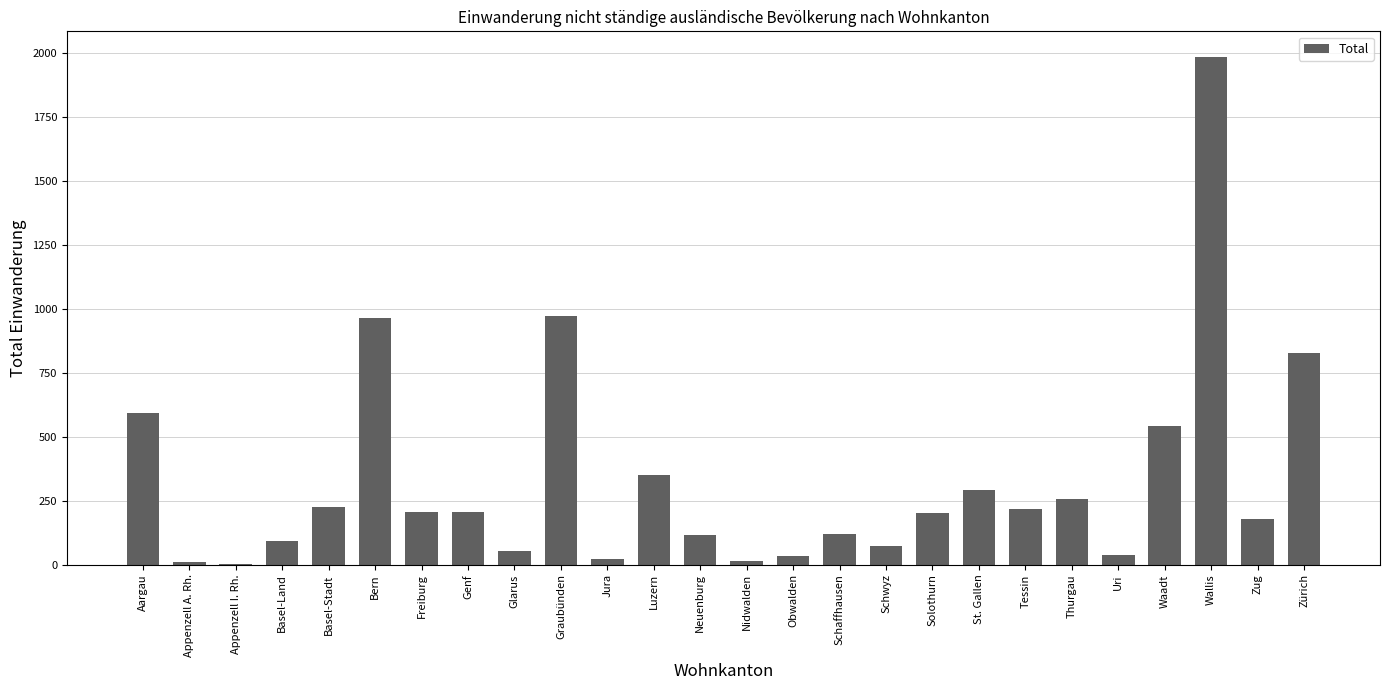

What is the difference between the values at Nidwalden and Tessin?

201